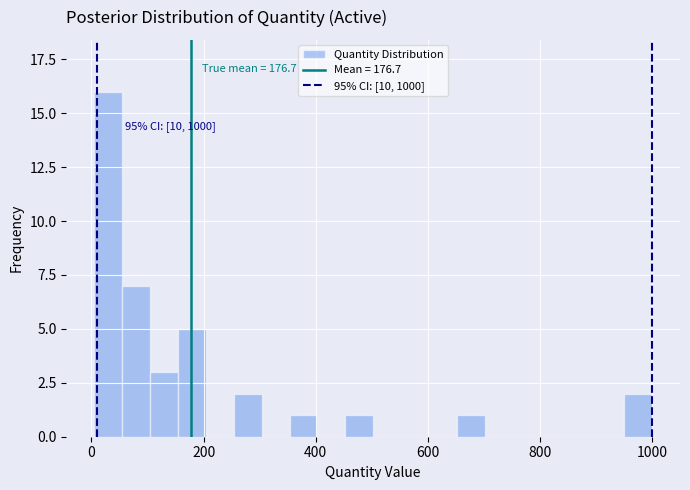

Around what value on the x-axis is the tallest bar? Give the approximate position of its centre, as read against the axis.

20